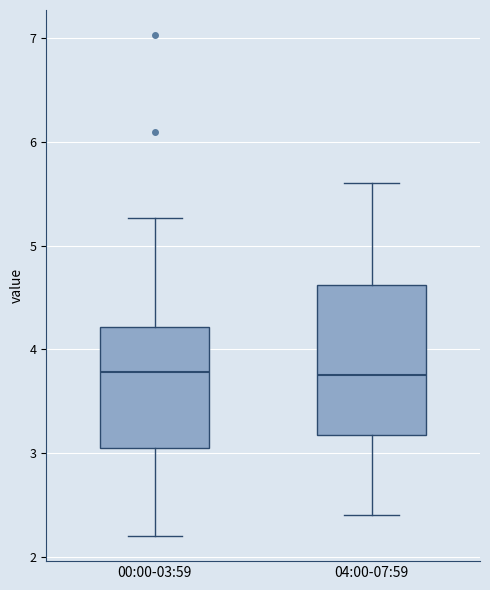

Reading left to right, read every box against the y-axis: the position of its median line, the range the box covers, and the ends of its whiskers. The values are not printed on the chart, so give them approximately, as read against the axis.

00:00-03:59: median 3.8, box 3.0 to 4.2, whiskers 2.2 to 5.3
04:00-07:59: median 3.8, box 3.2 to 4.6, whiskers 2.4 to 5.6